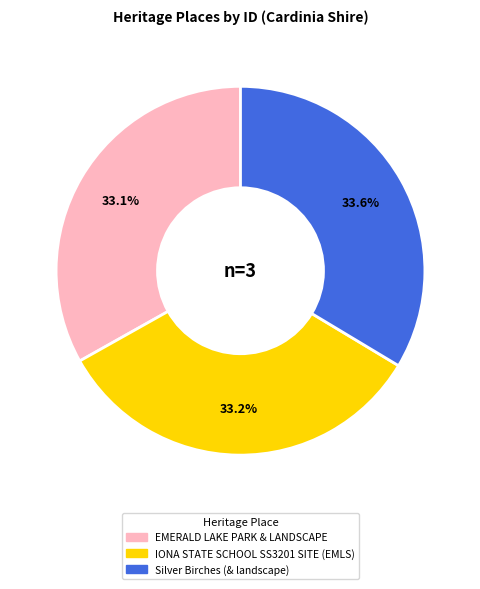

What is the ratio of the value at EMERALD LAKE PARK & LANDSCAPE to the value at IONA STATE SCHOOL SS3201 SITE (EMLS)?

1.0